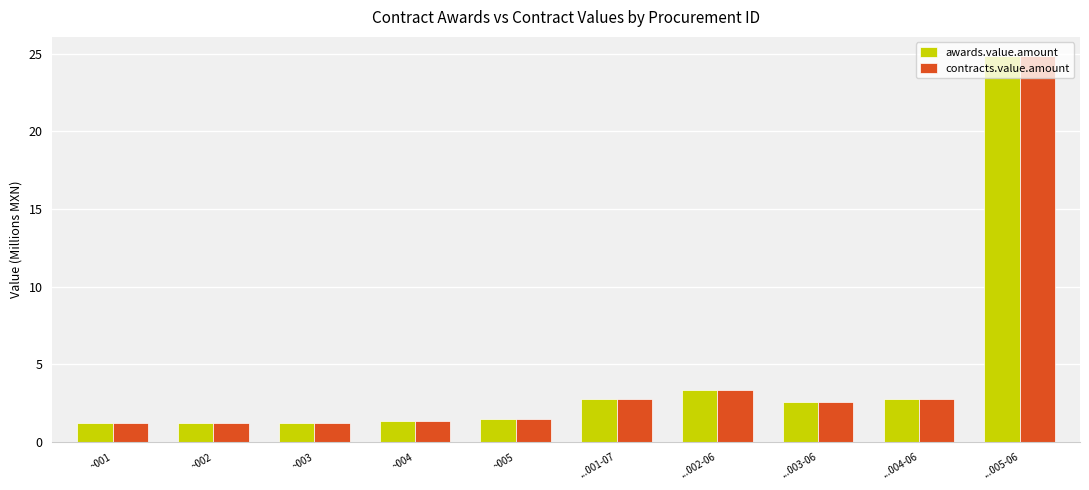

What is the minimum value shown in the chart?

1.2